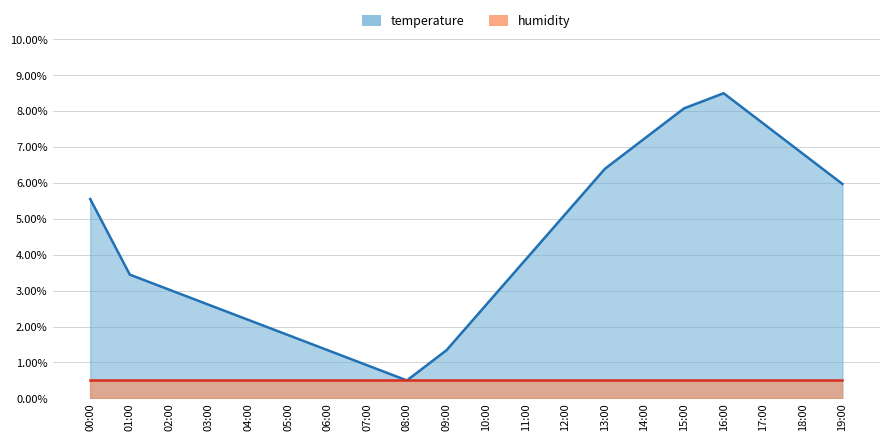

Does the chart display data point markers on the line(s)?

No